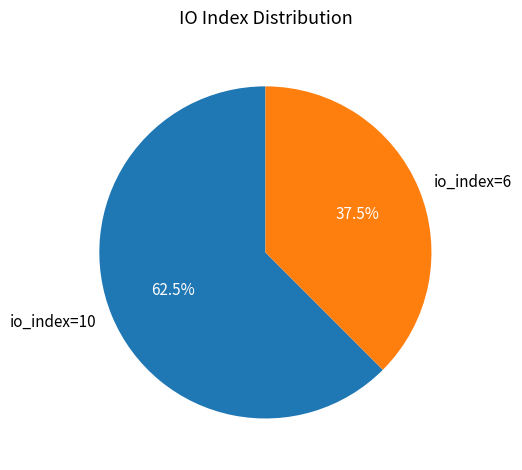

Rank the categories by value from highest to lowest.

io_index=10, io_index=6